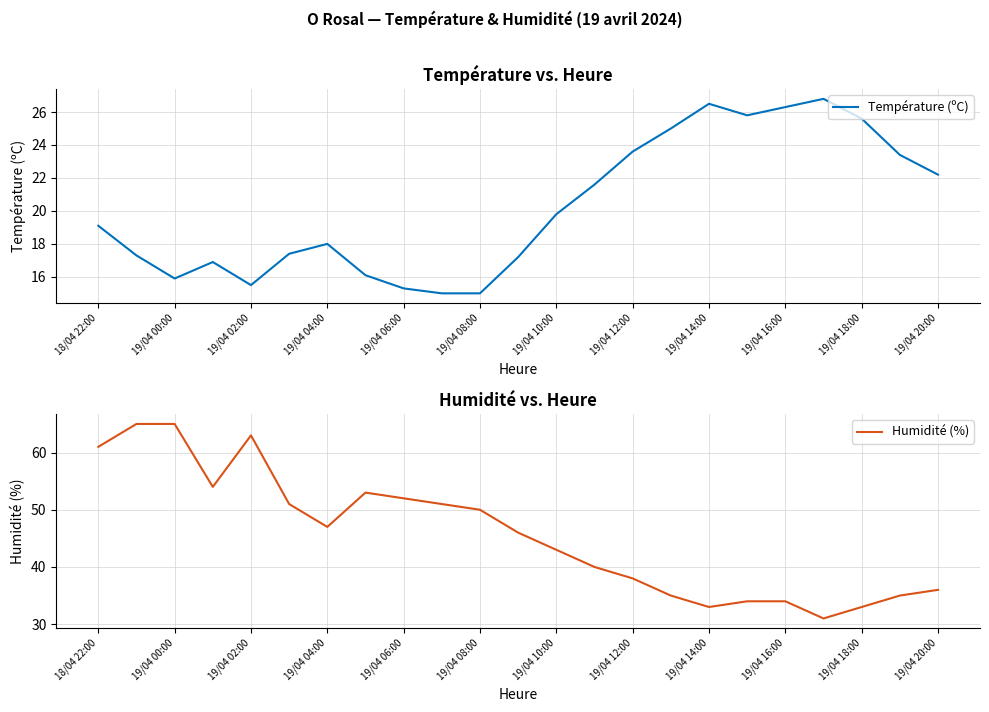

What is the sum of all Humidité (%) values?

1050